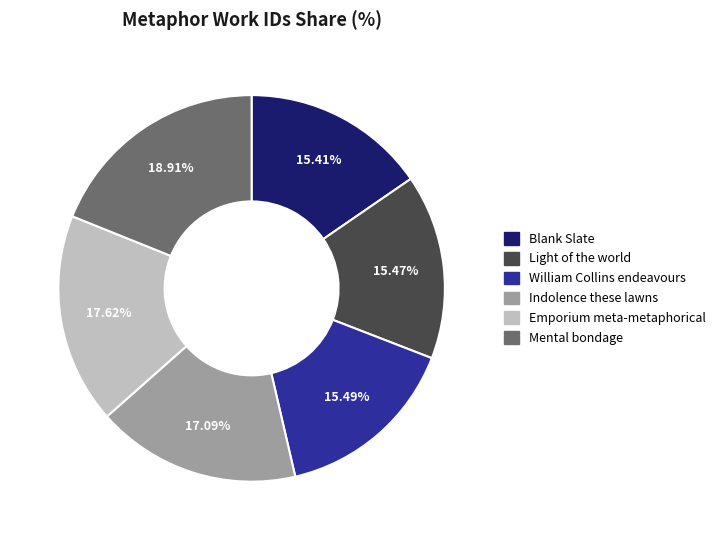

Between Blank Slate and Indolence these lawns, which is larger?

Indolence these lawns